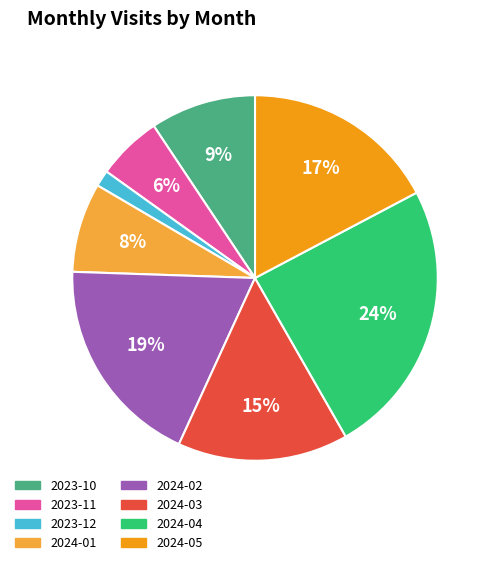

How many segments does this pie chart have?

8